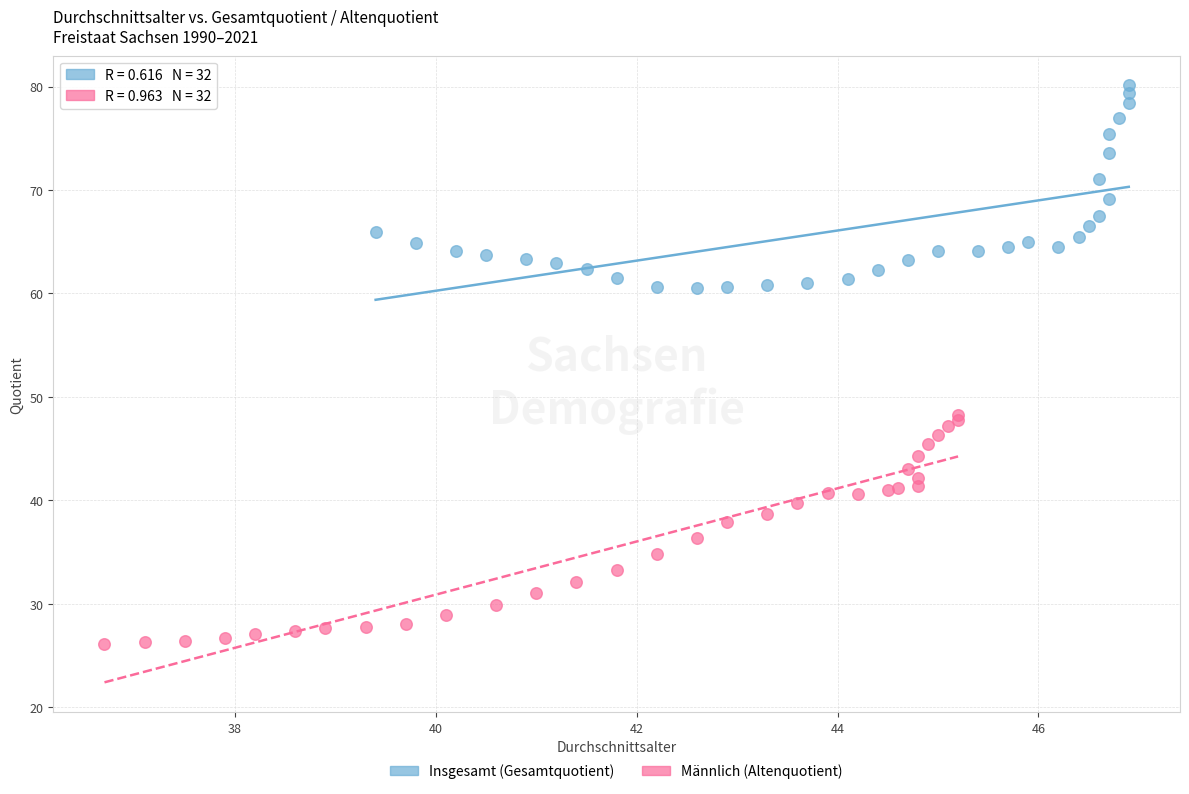

Which series has the widest spread of Y values?

Männlich (Altenquotient)